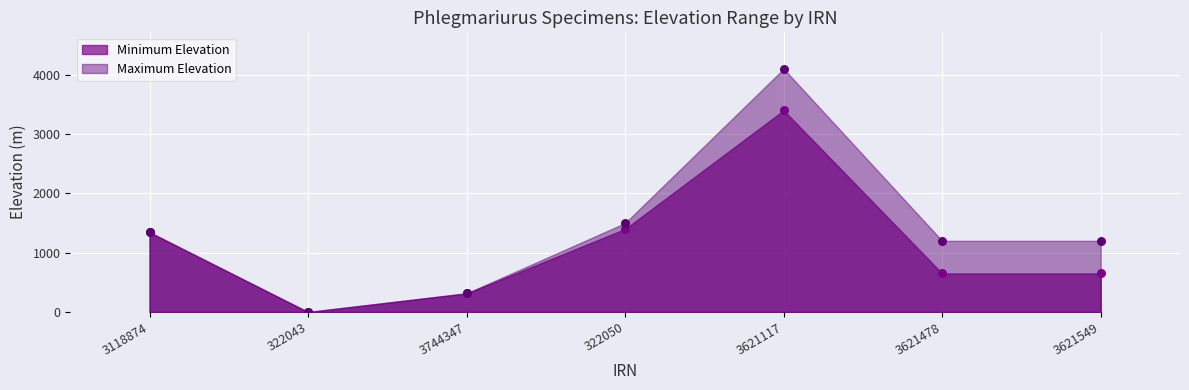

Which series reaches the minimum Y coordinate?

Minimum Elevation